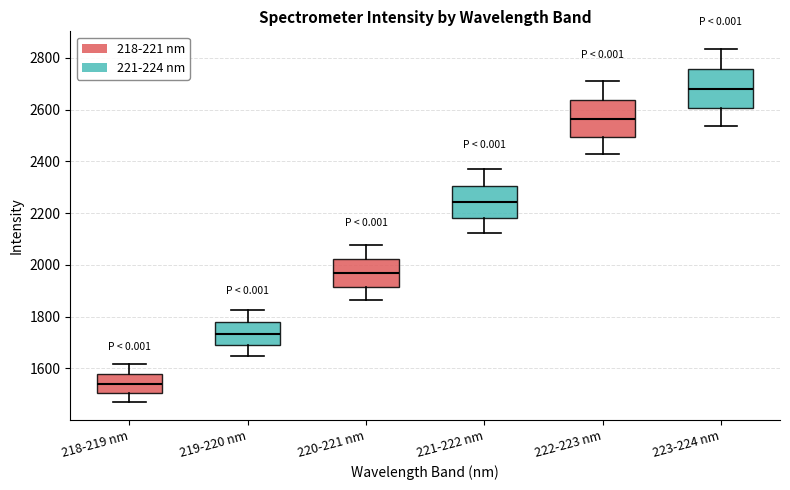

Reading left to right, read every box against the y-axis: the position of its median line, the range the box covers, and the ends of its whiskers. The values are not printed on the chart, so give them approximately, as read against the axis.

218-219 nm: median 1540, box 1500 to 1580, whiskers 1460 to 1620
219-220 nm: median 1740, box 1680 to 1780, whiskers 1640 to 1820
220-221 nm: median 1960, box 1920 to 2020, whiskers 1860 to 2080
221-222 nm: median 2240, box 2180 to 2300, whiskers 2120 to 2380
222-223 nm: median 2560, box 2500 to 2640, whiskers 2420 to 2720
223-224 nm: median 2680, box 2600 to 2760, whiskers 2540 to 2840